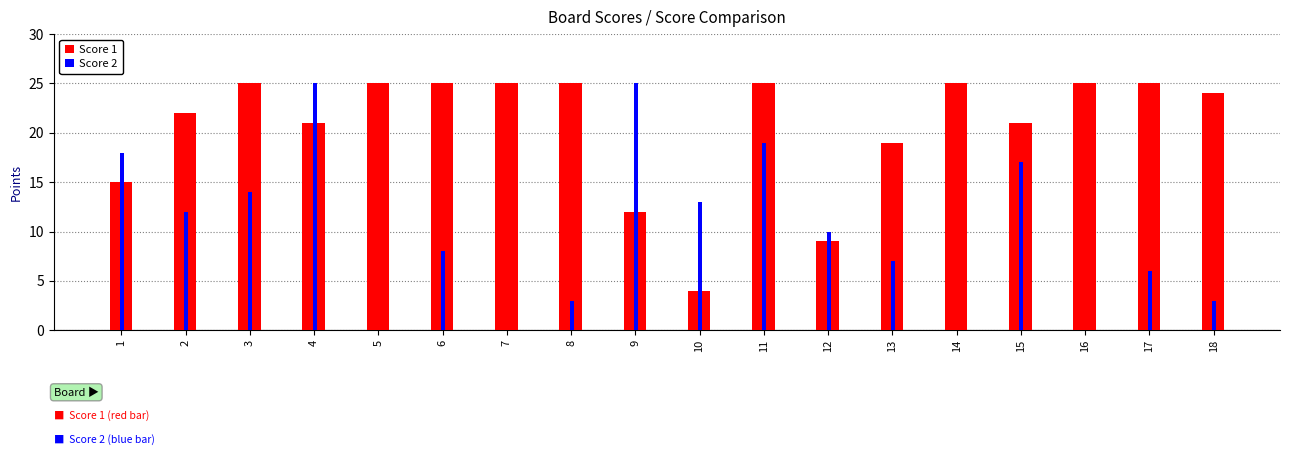

Reading left to right, list all the values displayed in this chart.

Score 1: 15	22	25	21	25	25	25	25	12	4	25	9	19	25	21	25	25	24
Score 2: 18	12	14	25	0	8	0	3	25	13	19	10	7	0	17	0	6	3